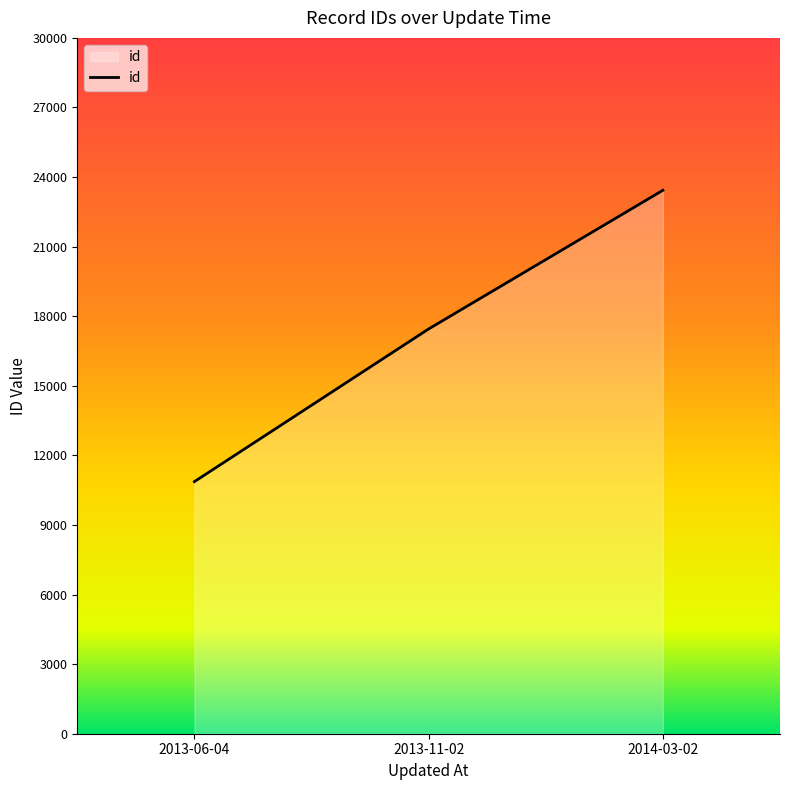

How many values are between 10868 and 23429?

3